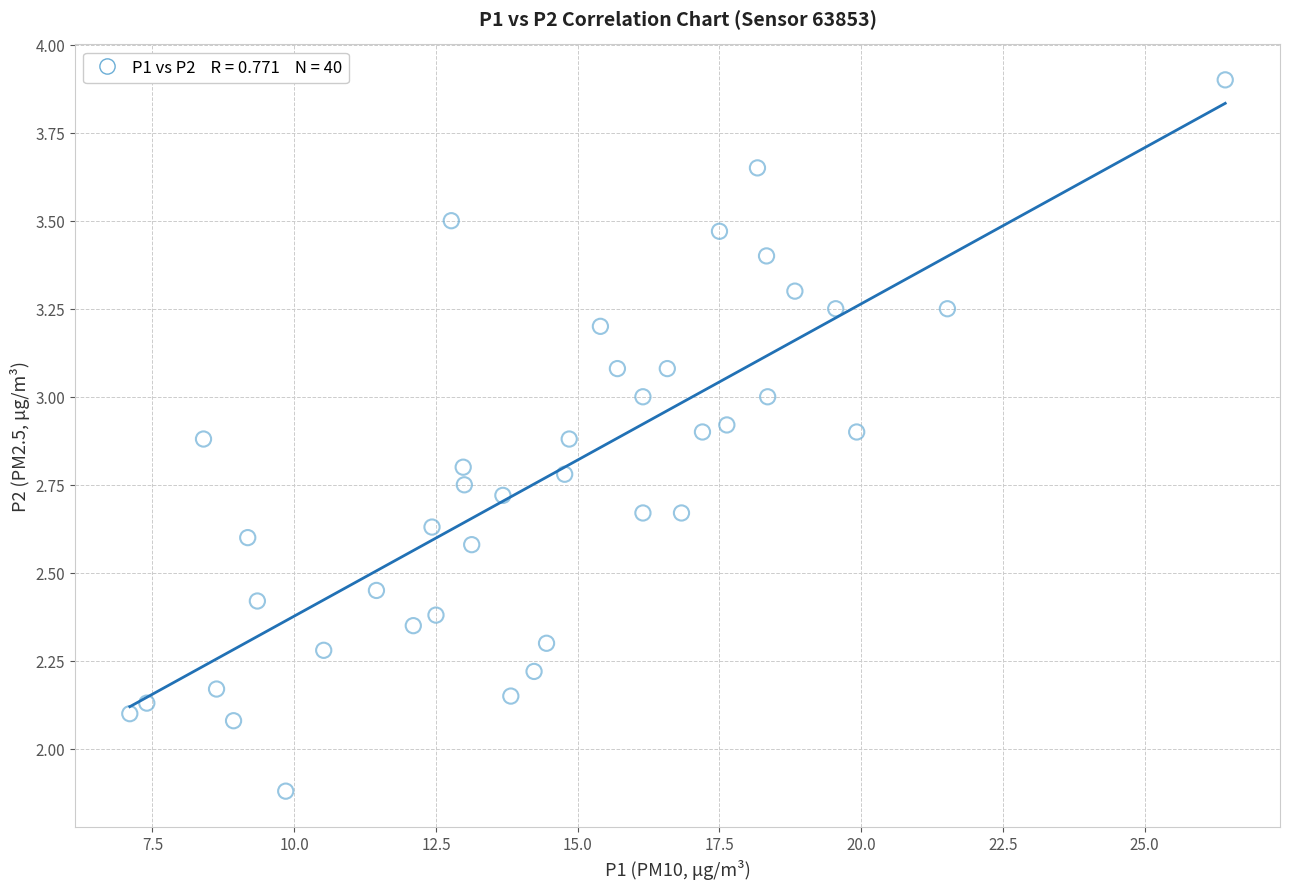

What is the range of X values (max minus min)?

19.3